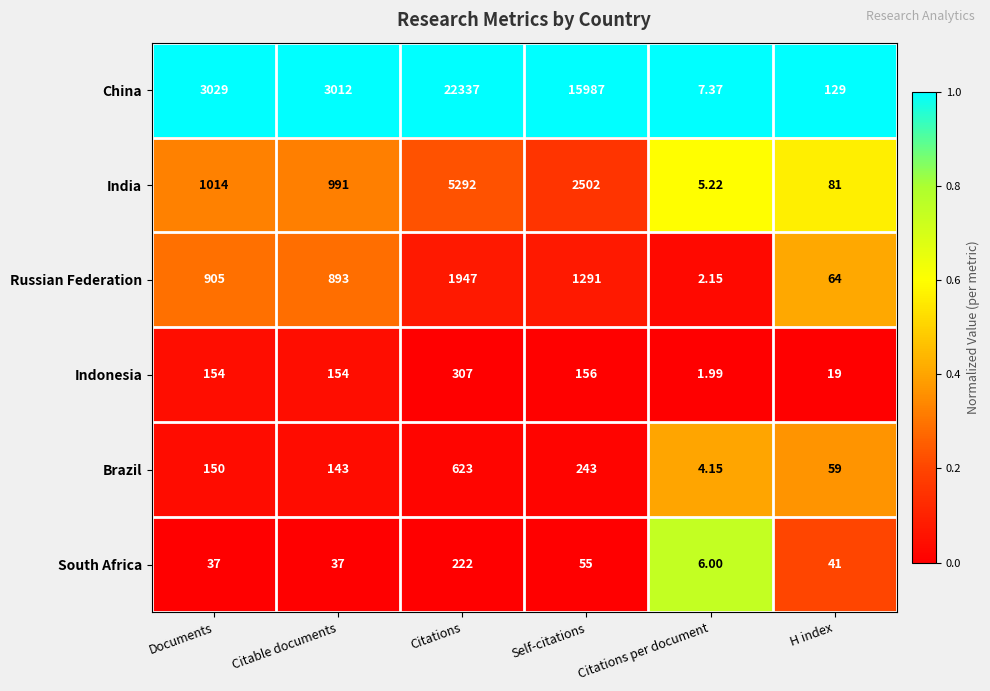

How many series are shown in this chart?

6